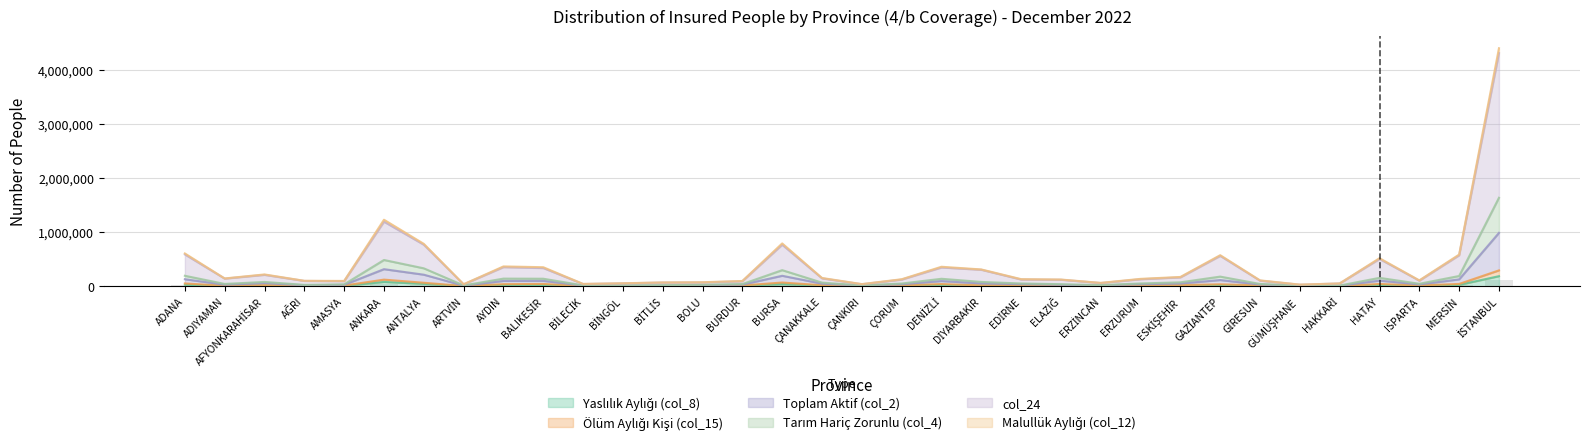

What are all the series names shown in the legend?

Yaslılık Aylığı (col_8), Ölüm Aylığı Kişi (col_15), Toplam Aktif (col_2), Tarım Hariç Zorunlu (col_4), col_24, Malullük Aylığı (col_12)